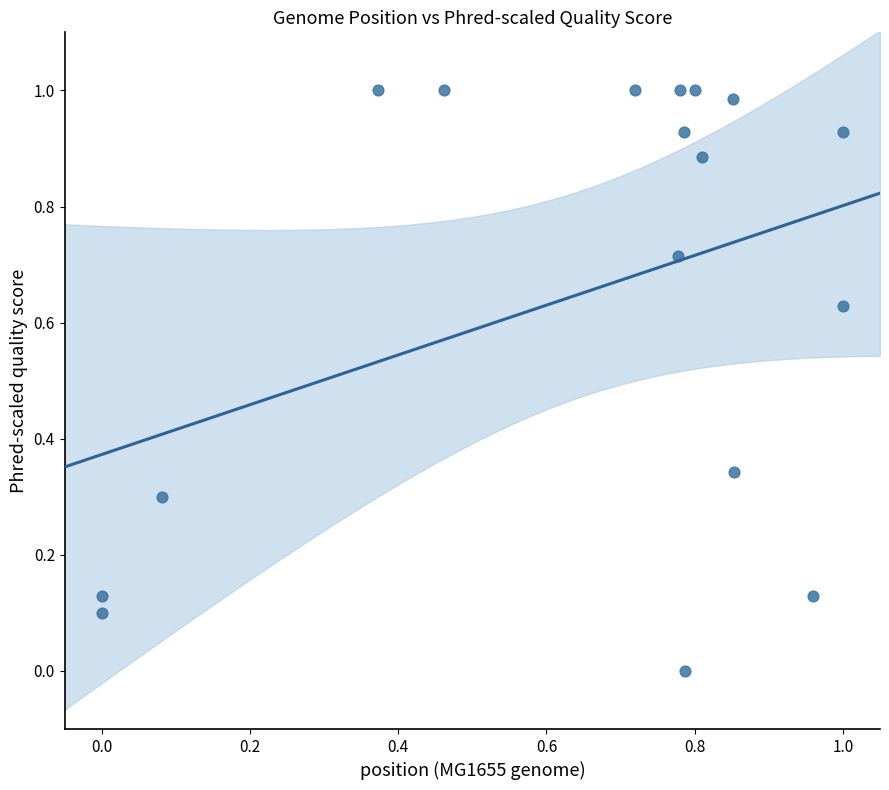

How many points are shown in the scatter plot?

17